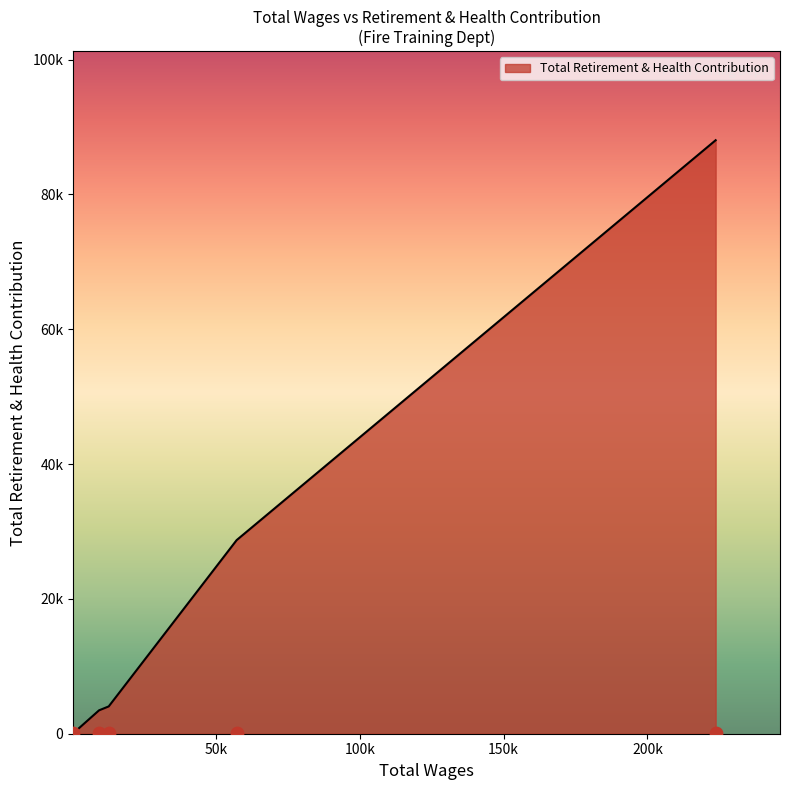

Which has a higher value, 223725.0 or 57177.0?

223725.0